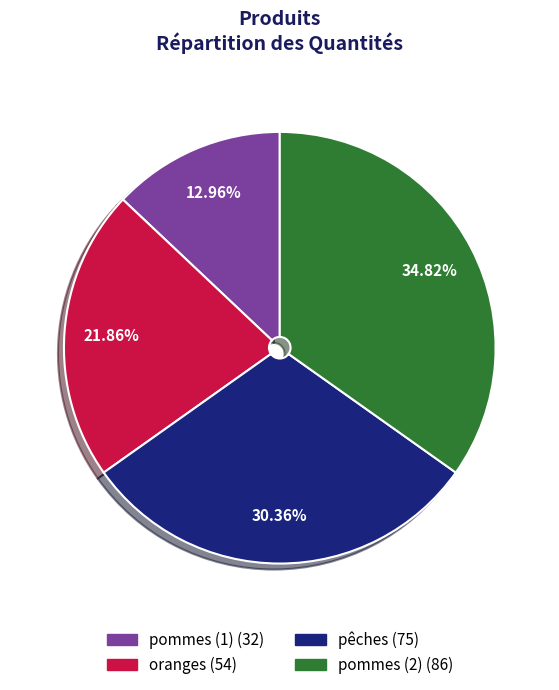

To the nearest percent, what percentage of the pie is pommes (2)?

35%